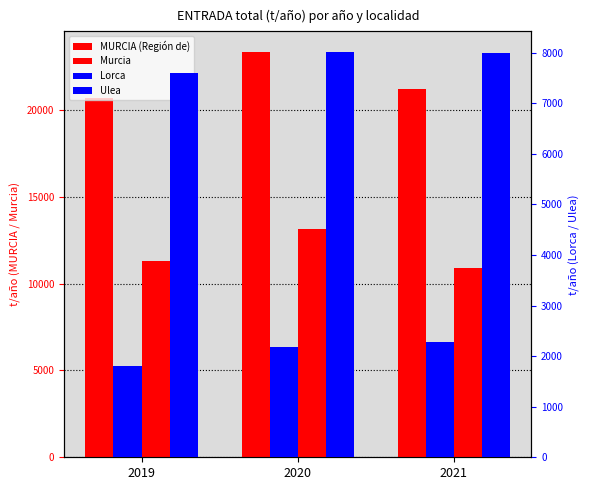

The Murcia series shows 10926.1 at 2021. True or false?

True